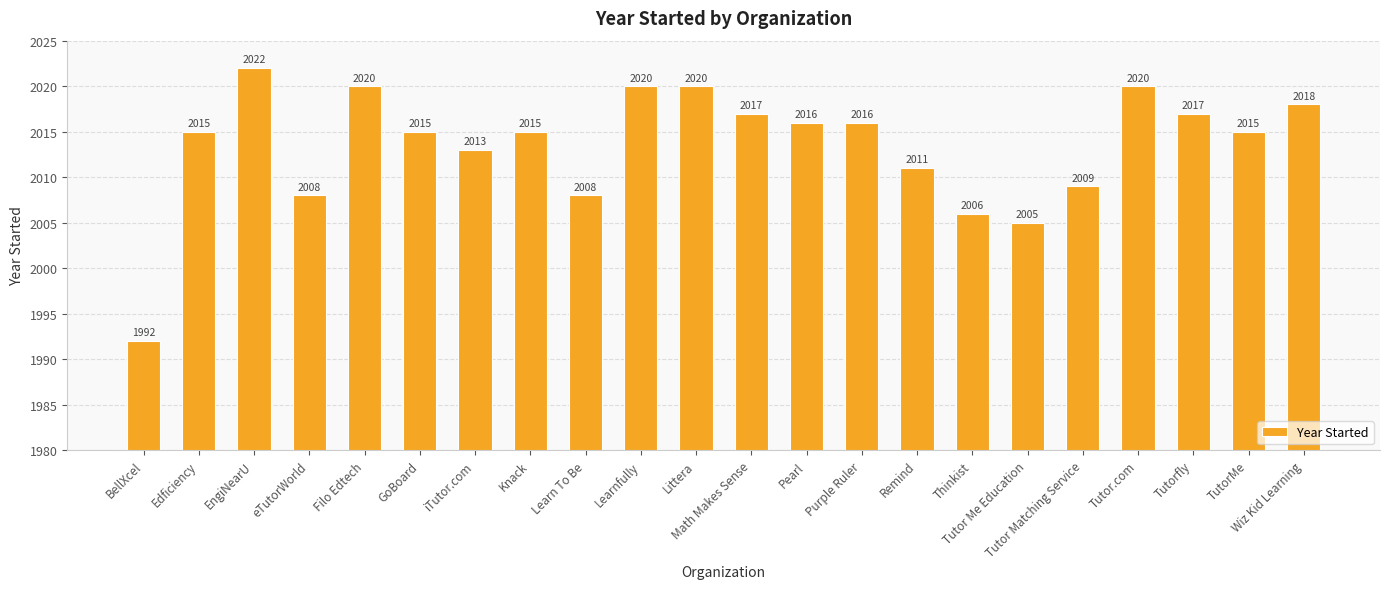

Read the value at Learnfully, to the nearest 5.

2020